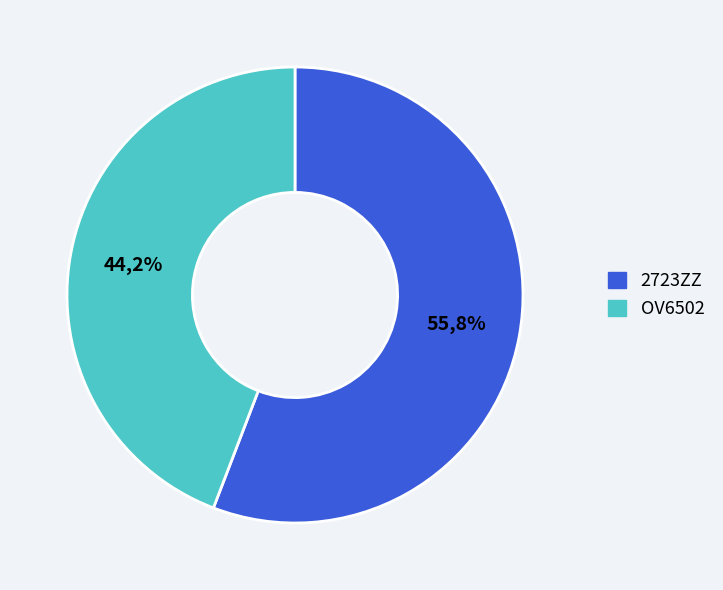

What percentage is the 2723ZZ slice, to the nearest percent?

56%